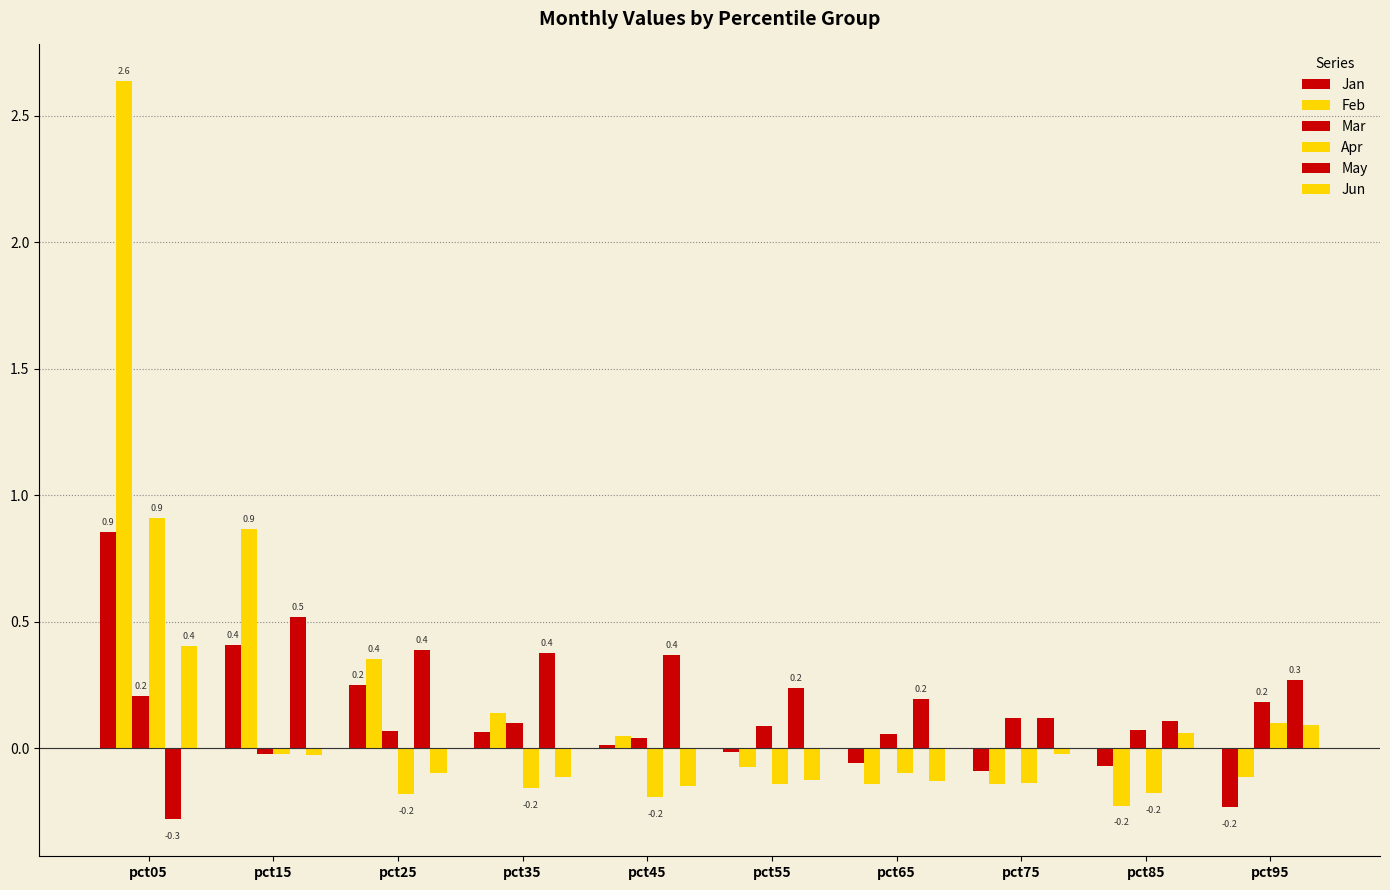

How many bars are there in total?

60